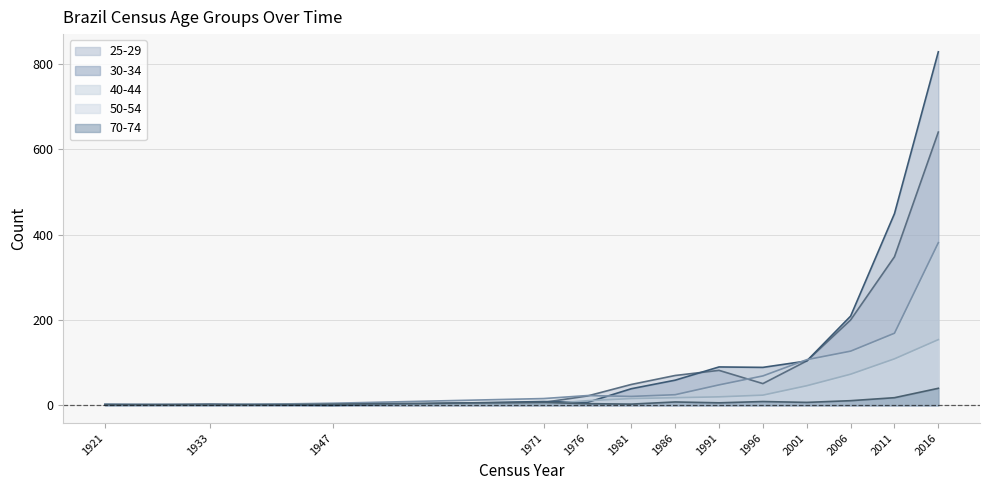

Where do 50-54 and 70-74 first cross each other?

1947 and 1971